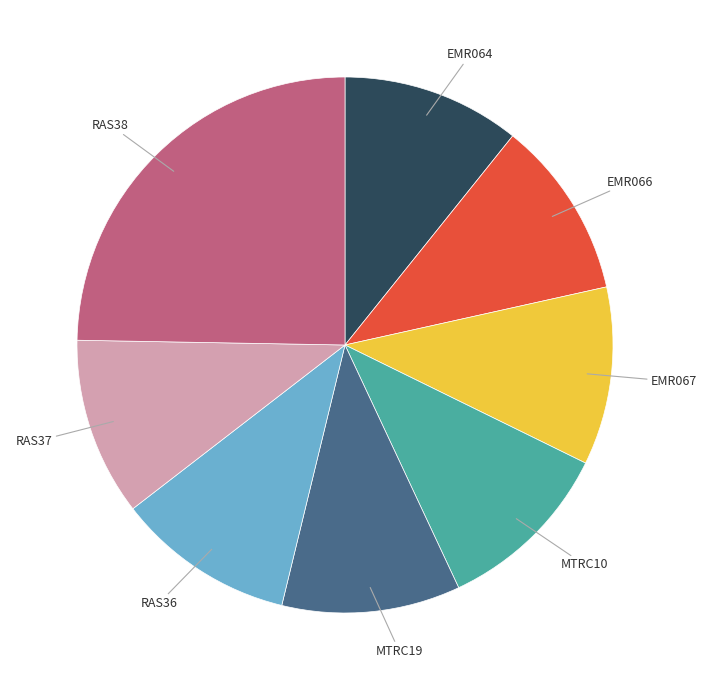

Is EMR067 the majority of the pie?

No